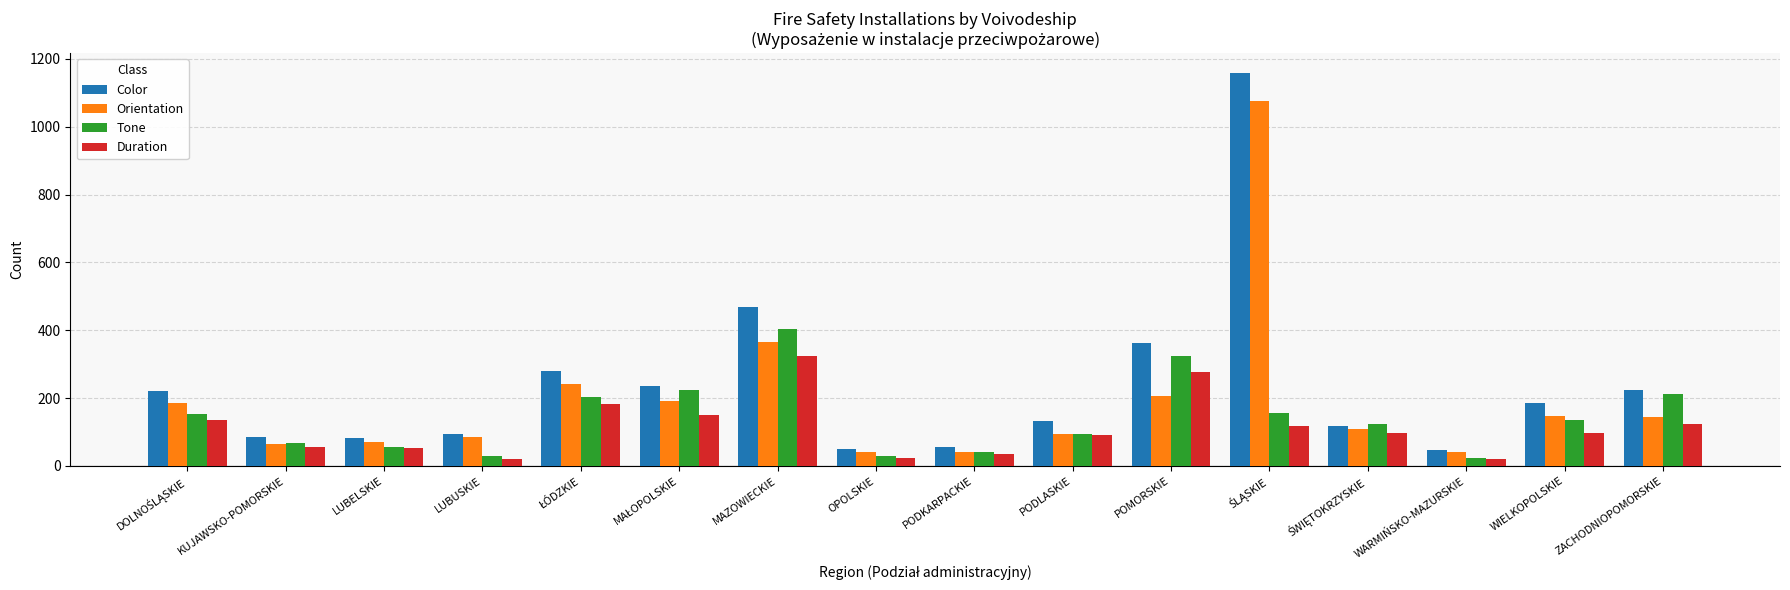

What are all the series names shown in the legend?

Color, Orientation, Tone, Duration